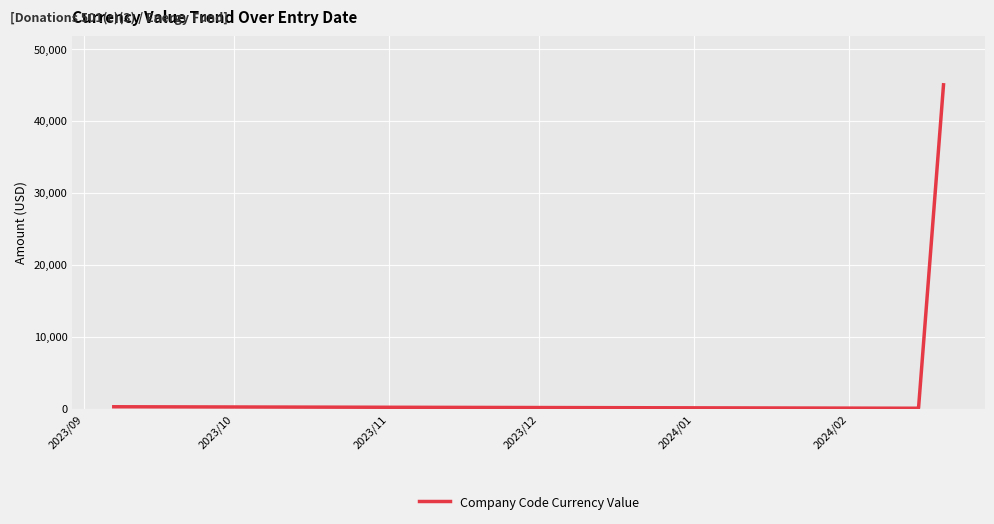

What is the difference between the maximum and minimum values?

44955.9